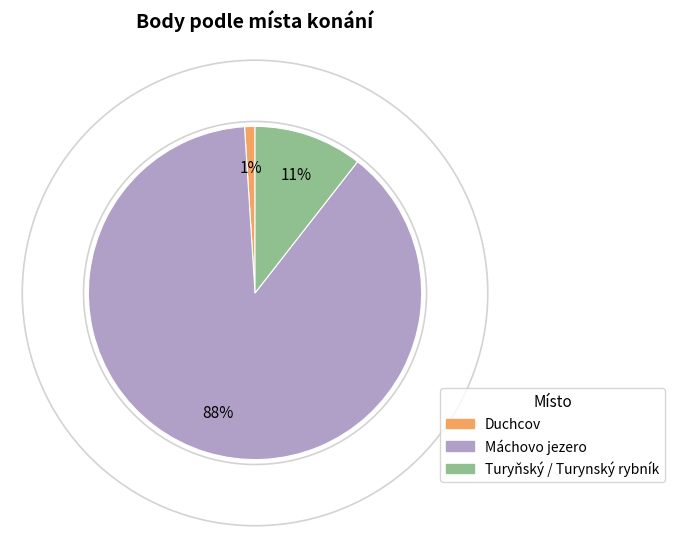

Is there any slice that represents more than half of the pie?

Yes